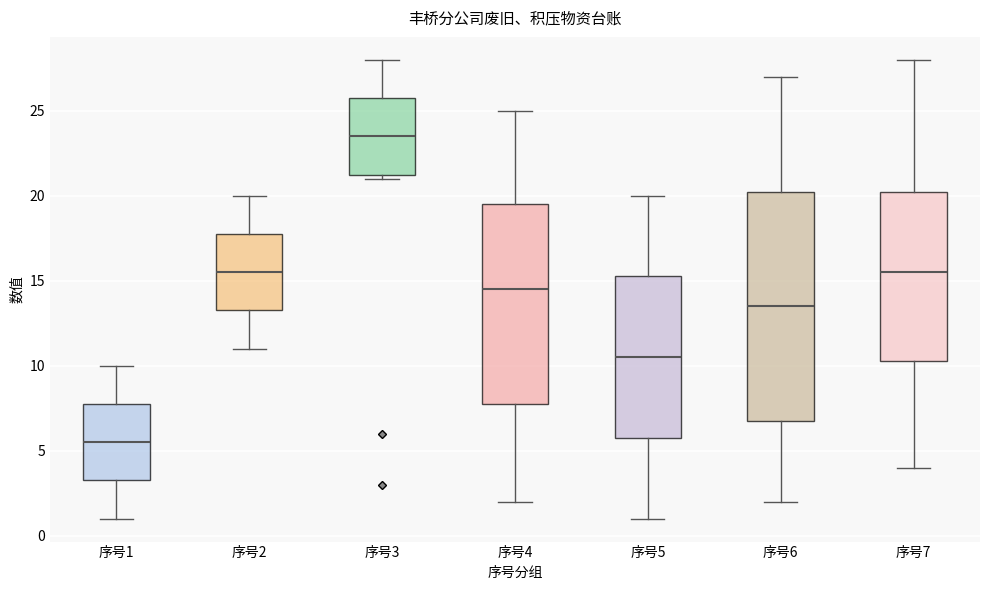

Which box is the tallest, from its lower edge to its upper edge?

序号6